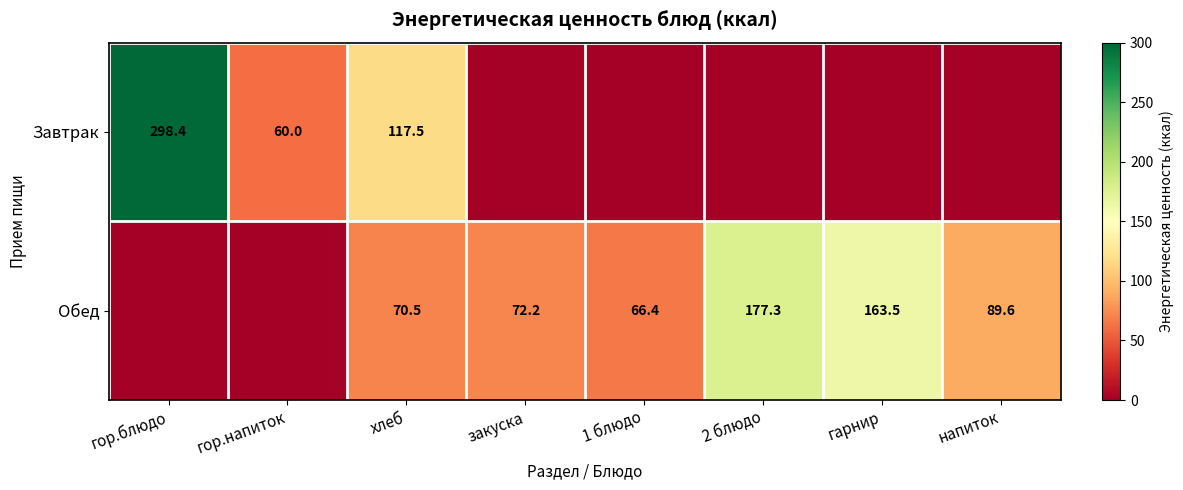

What is the difference between the Завтрак values at гор.блюдо and хлеб?

180.9